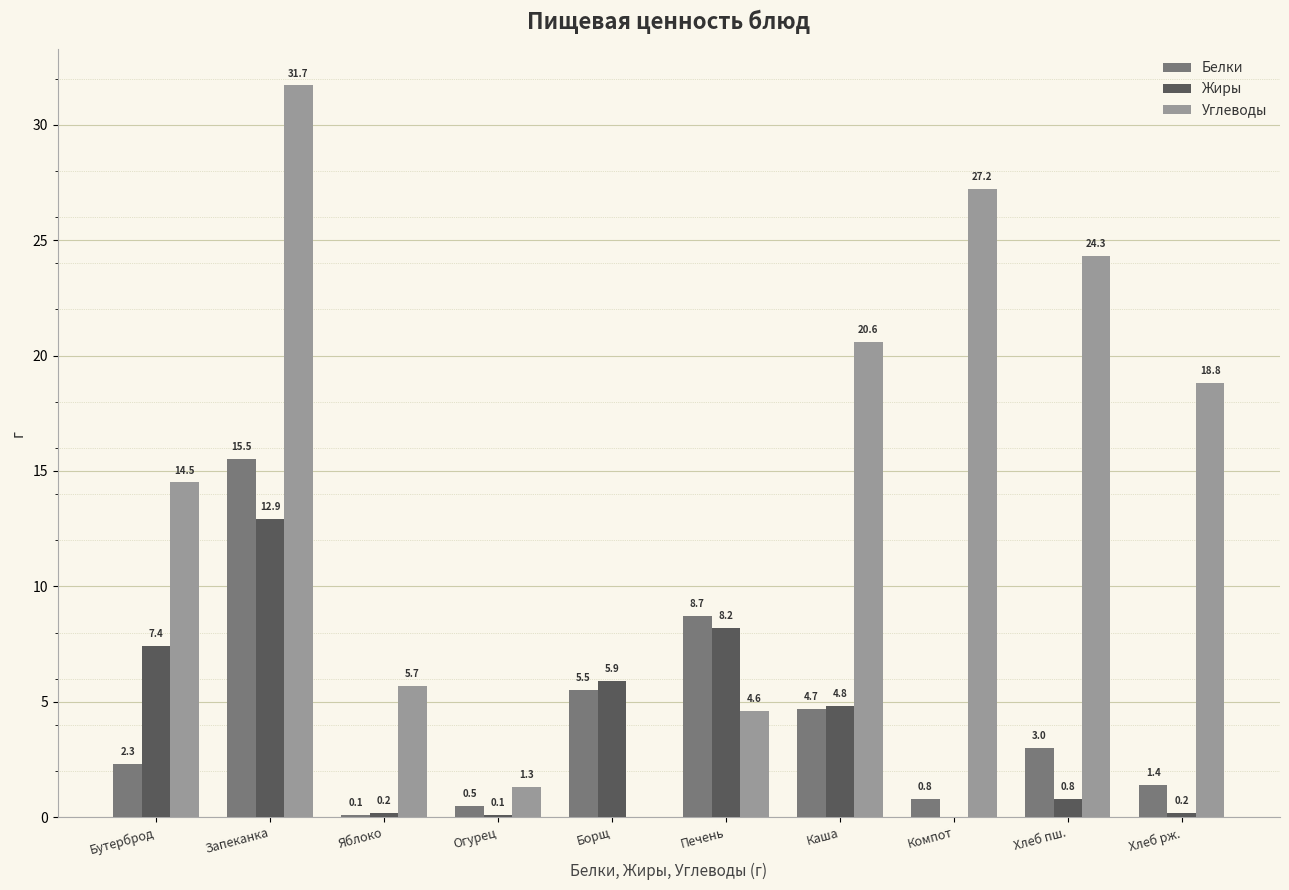

What is the sum of the Углеводы values at Огурец and Бутерброд?

15.8